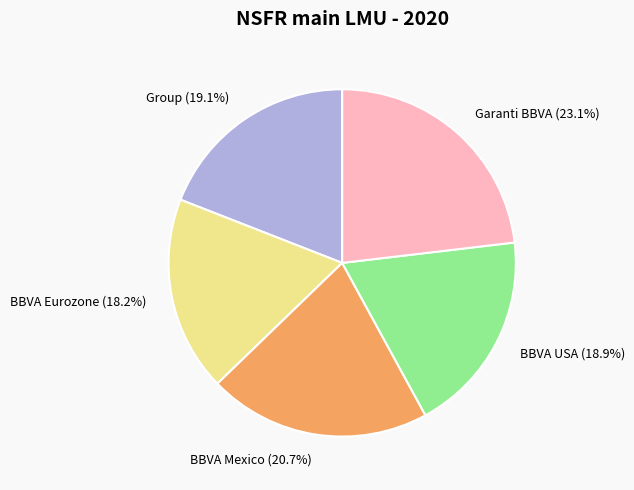

The Group slice represents 19% of the pie. True or false?

True